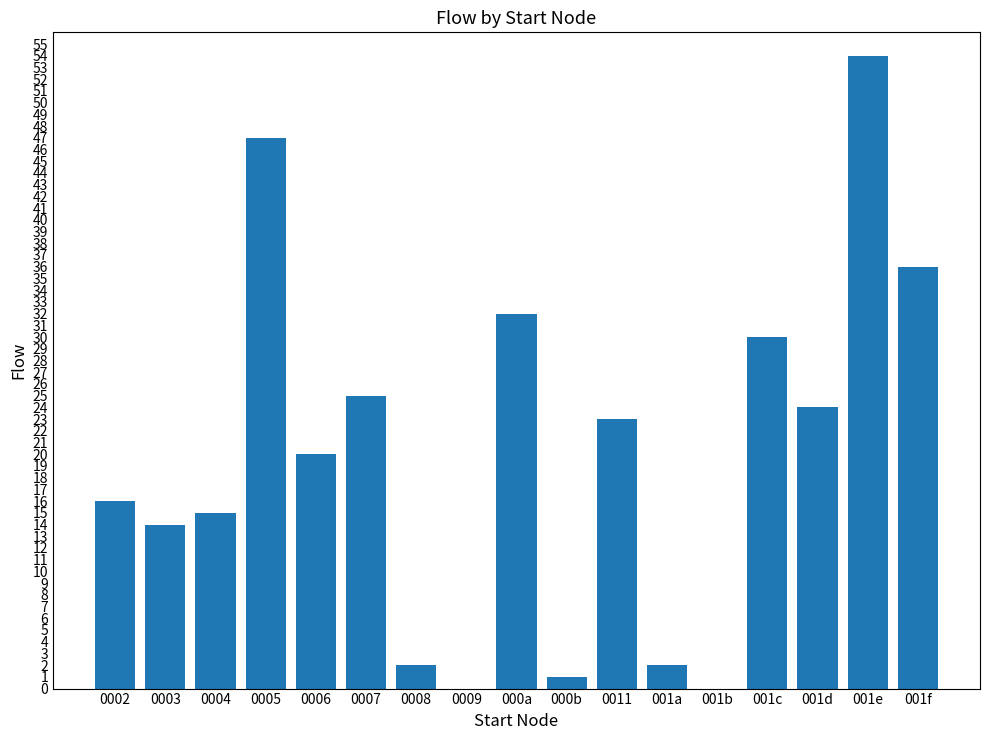

What is the change in value from 001a to 001c?

+28